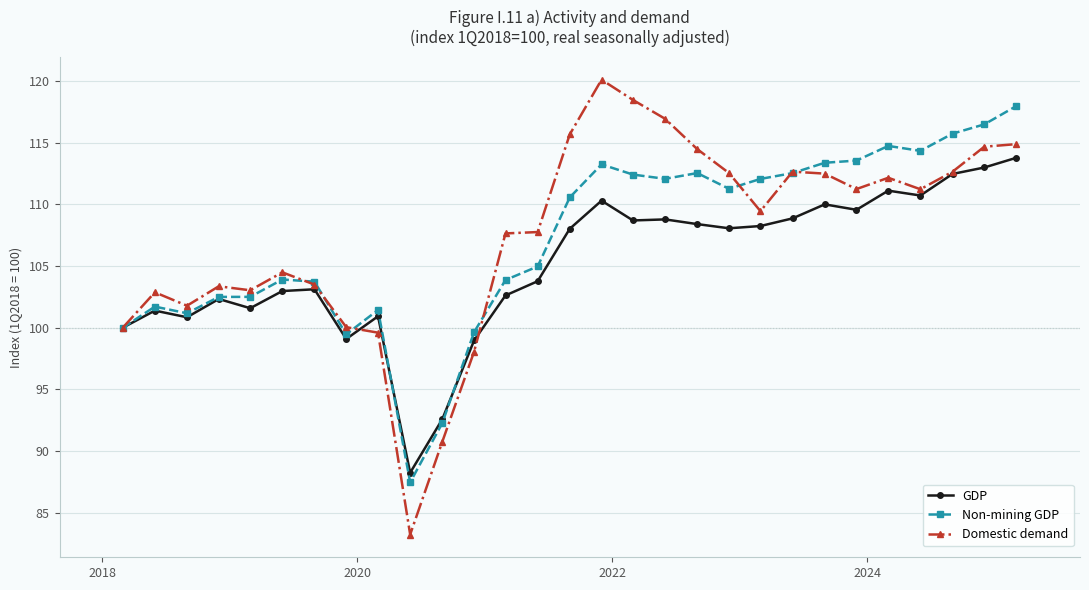

In Non-mining GDP, how many points are higher than both neighbors (excluding endpoints)?

6